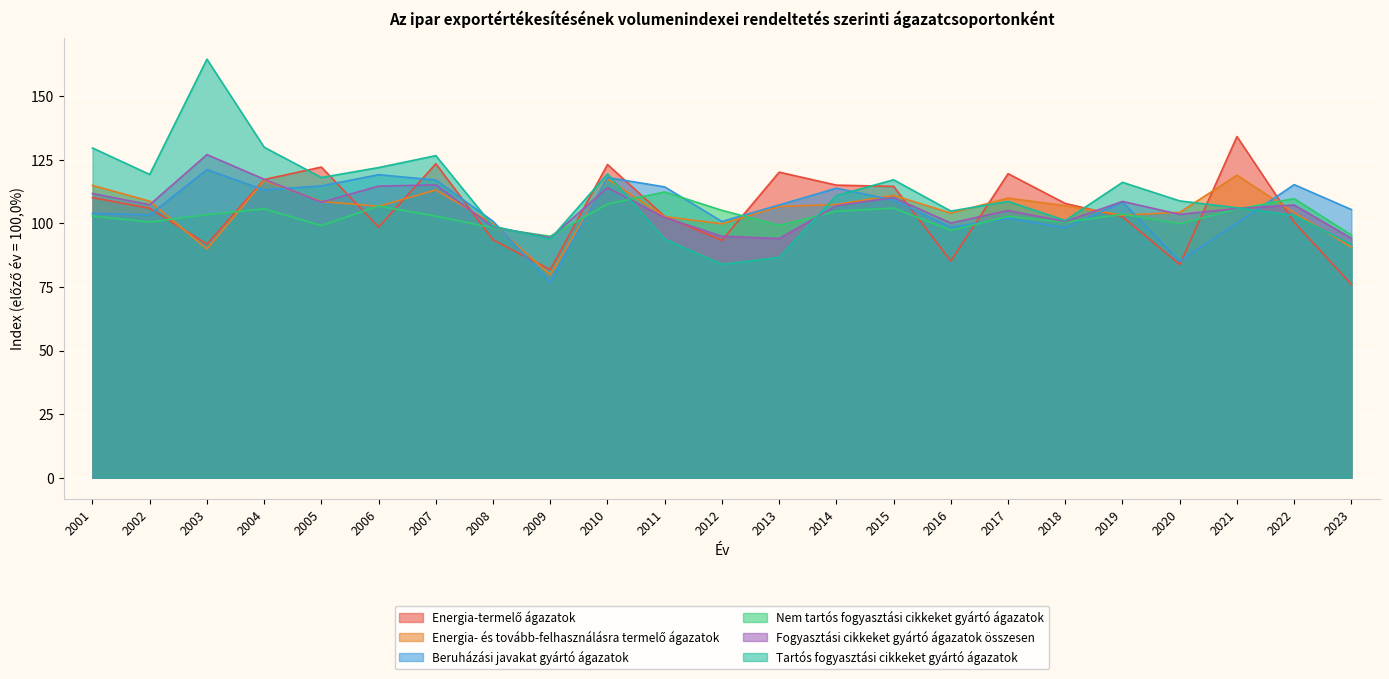

At which category does the chart reach its minimum across all series?

2023